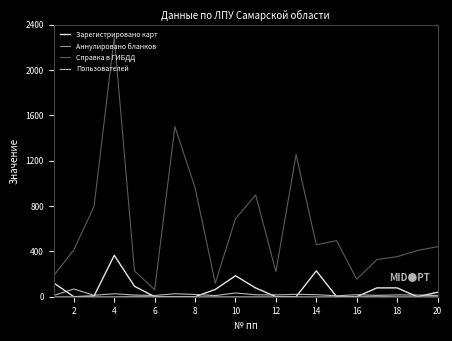

Which series has the widest spread of values?

Справка в ГИБДД